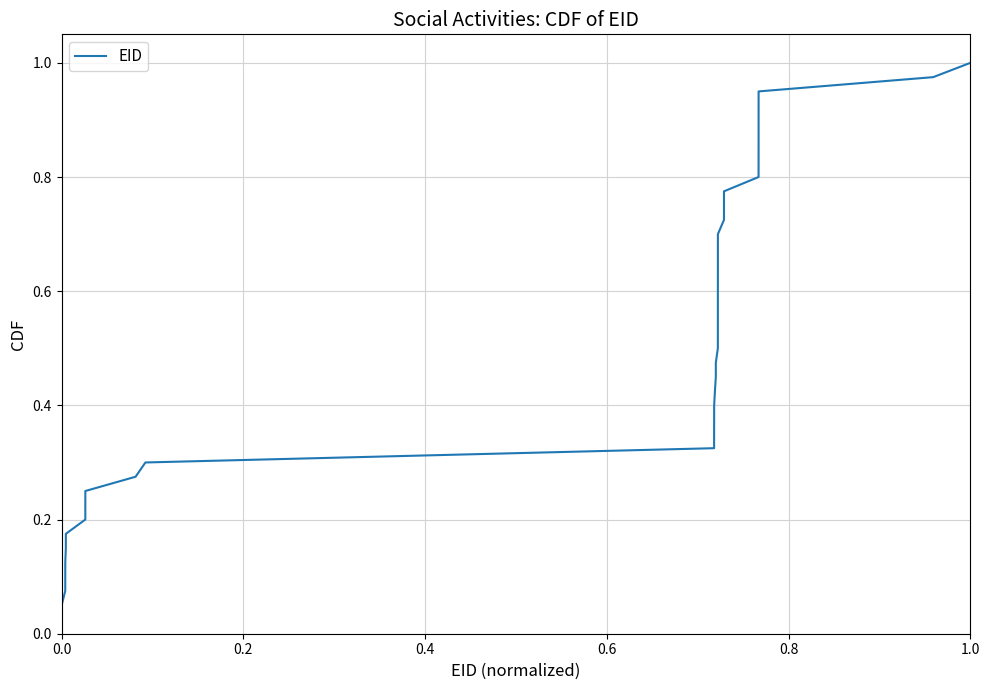

How many lines are shown in the chart?

1